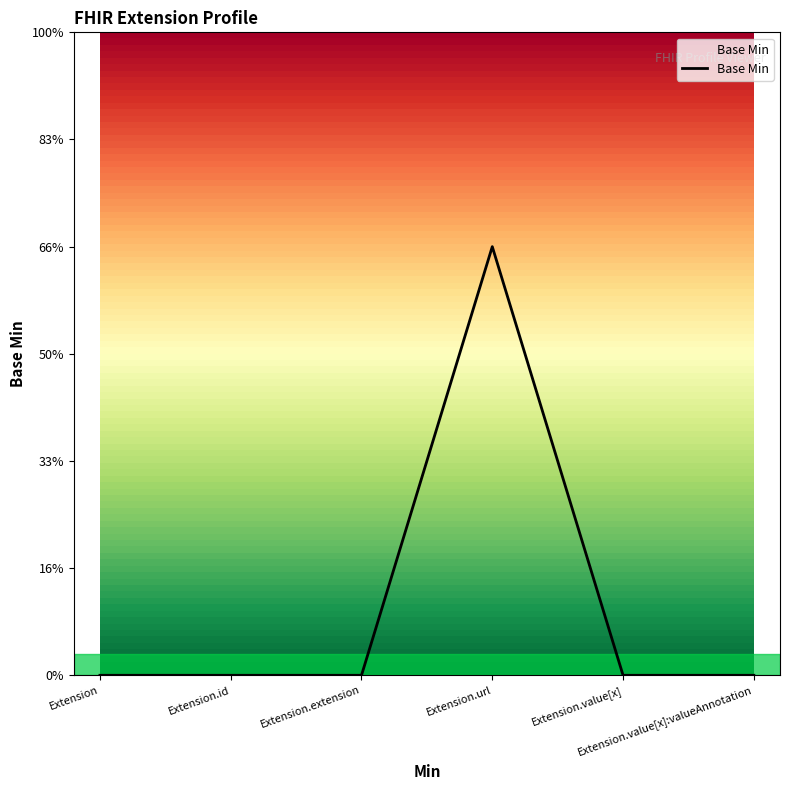

Does the chart have visible grid lines?

No